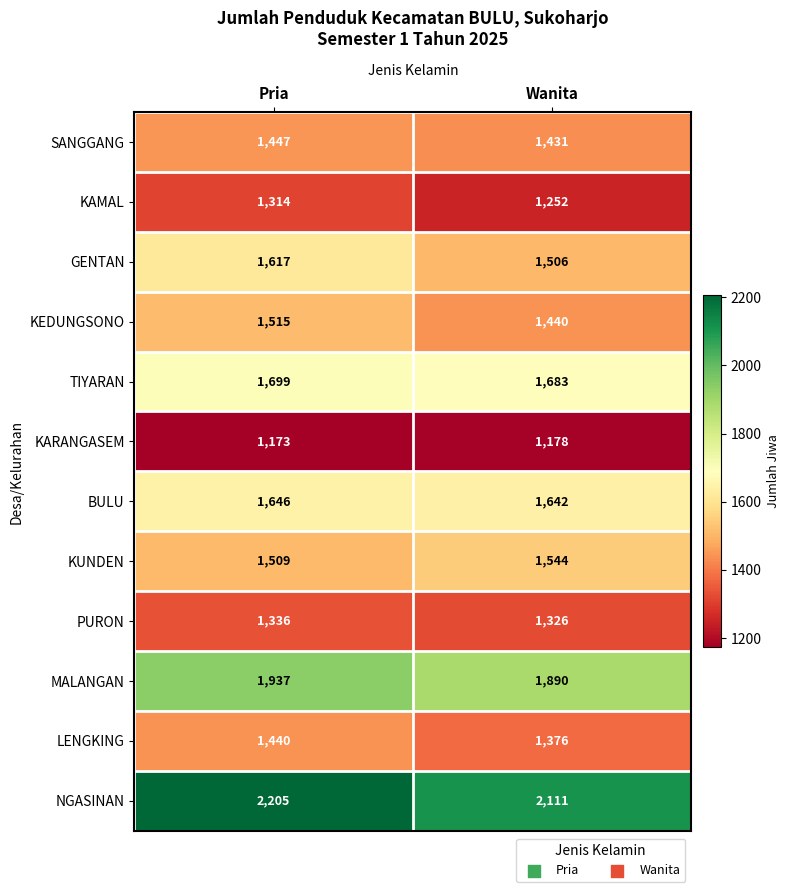

Which series has the largest total across all categories?

NGASINAN